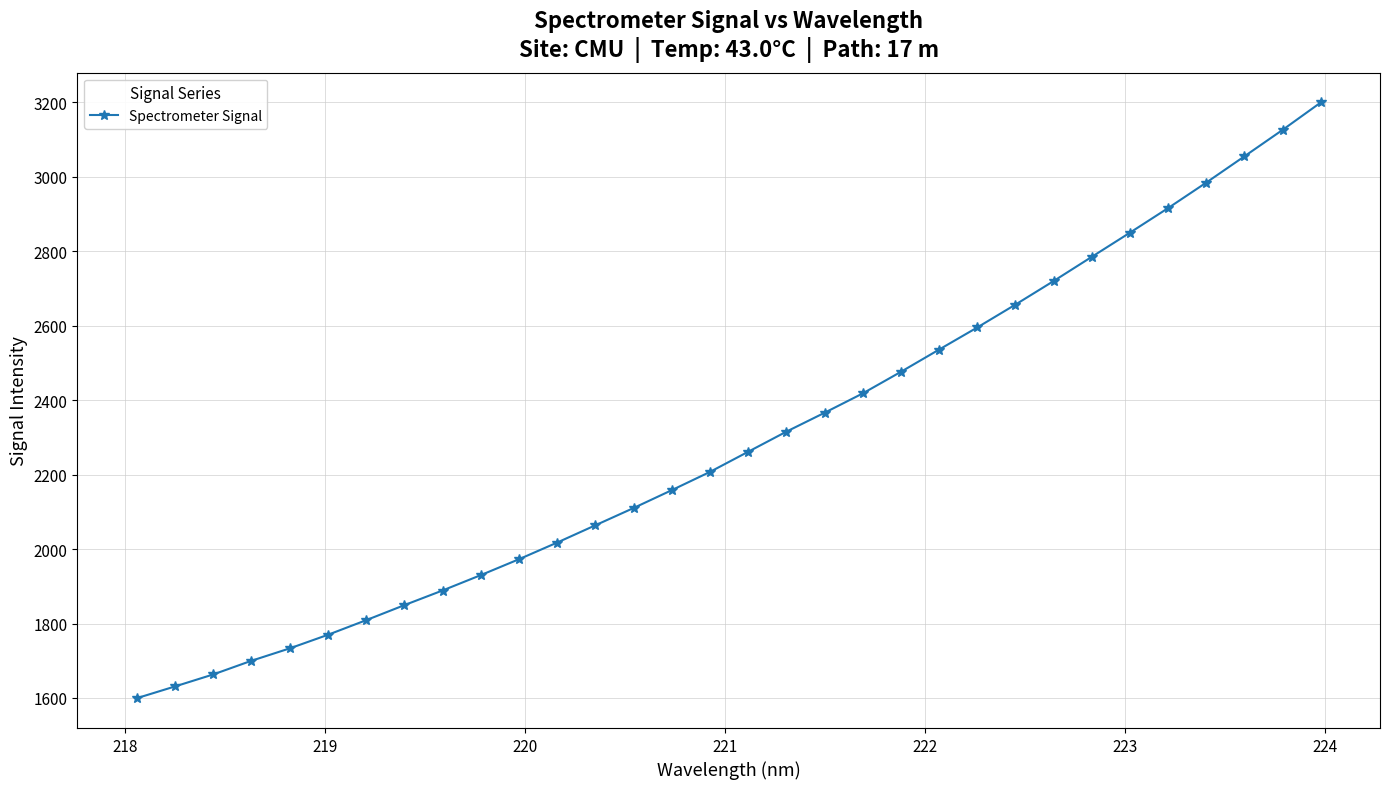

What is the maximum value shown in the chart?

3199.3